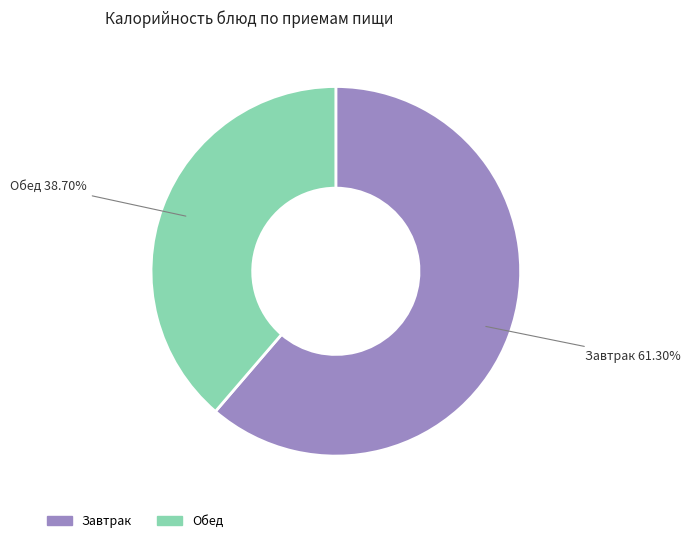

Is there any slice that represents more than half of the pie?

Yes